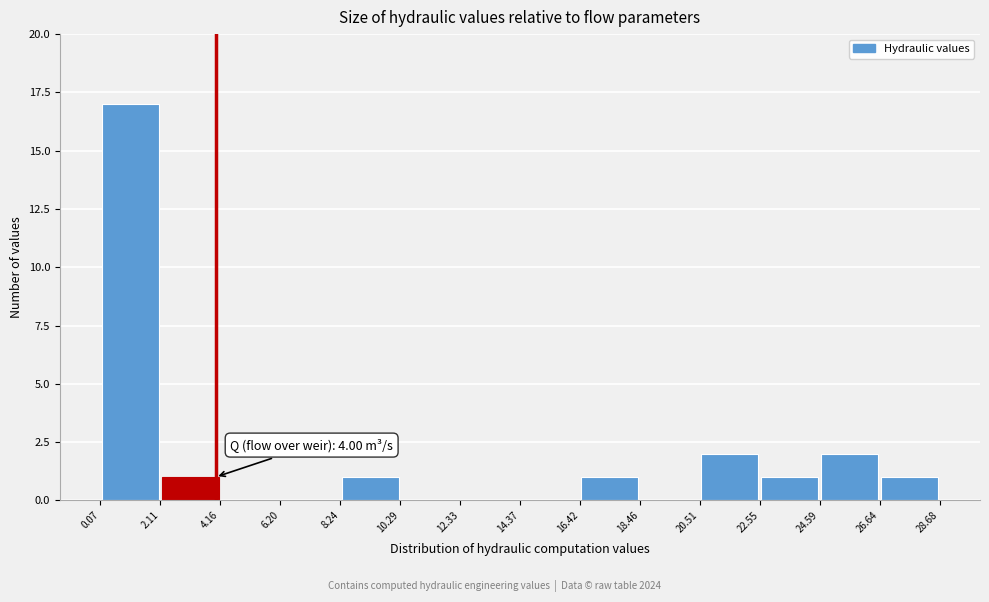

Which range on the x-axis has the tallest bar?

0.07 to 2.11